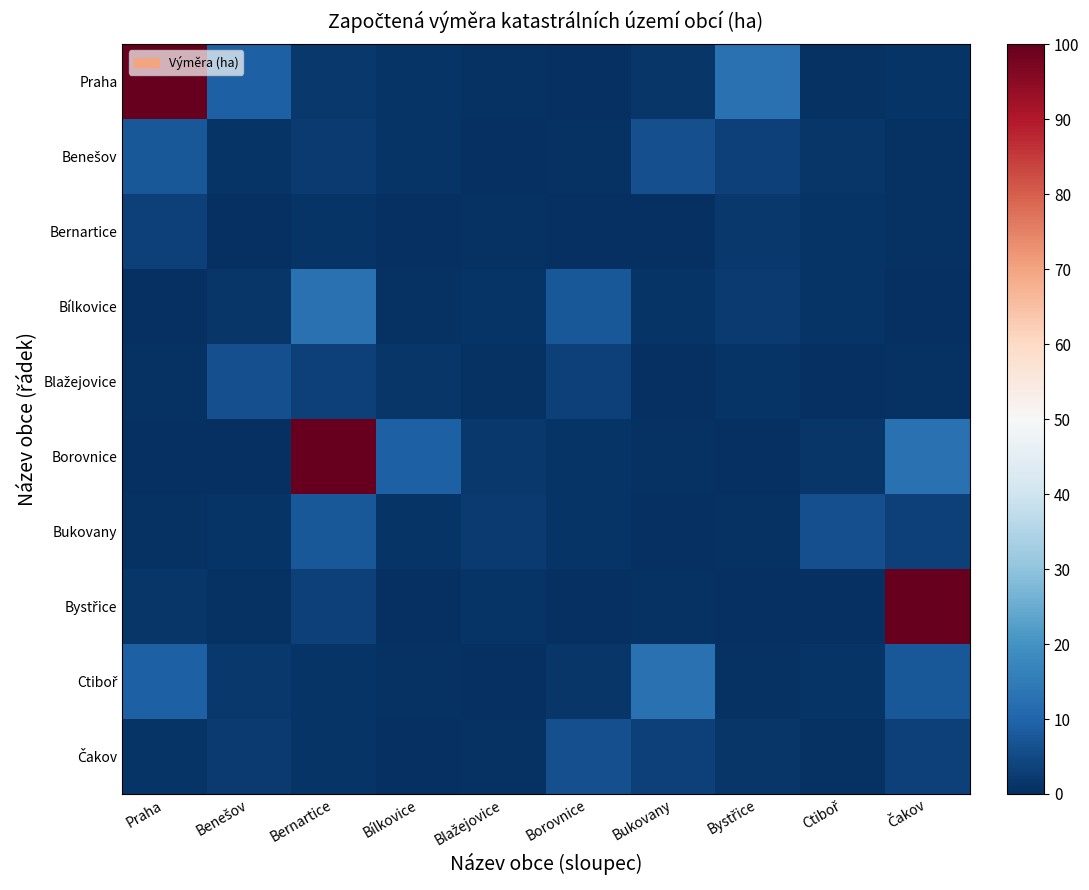

At how many categories does at least one series exceed 21?

3